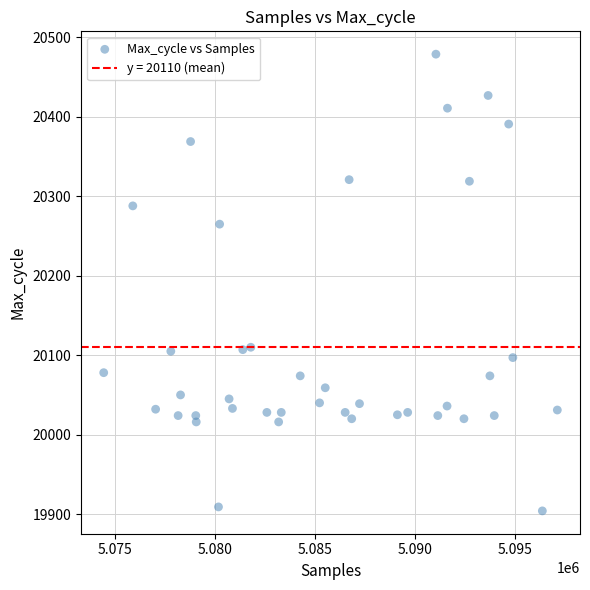

What Y value in the scatter plot is closest to 20191?

20265